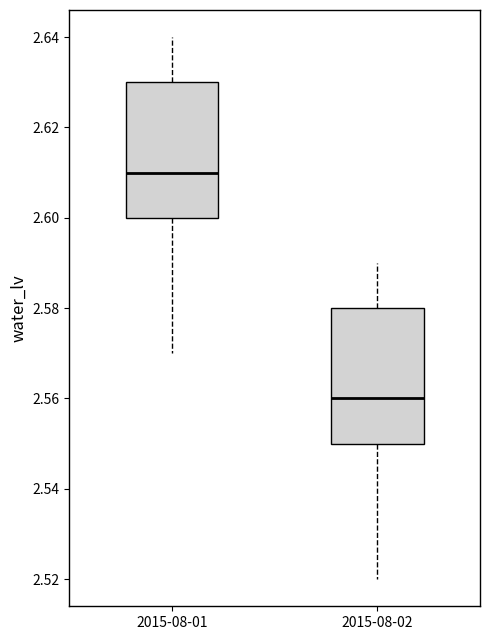

Where is the lower edge of the box for 2015-08-01 on the y-axis? The values are not printed on the chart, so give them approximately, as read against the axis.

2.60